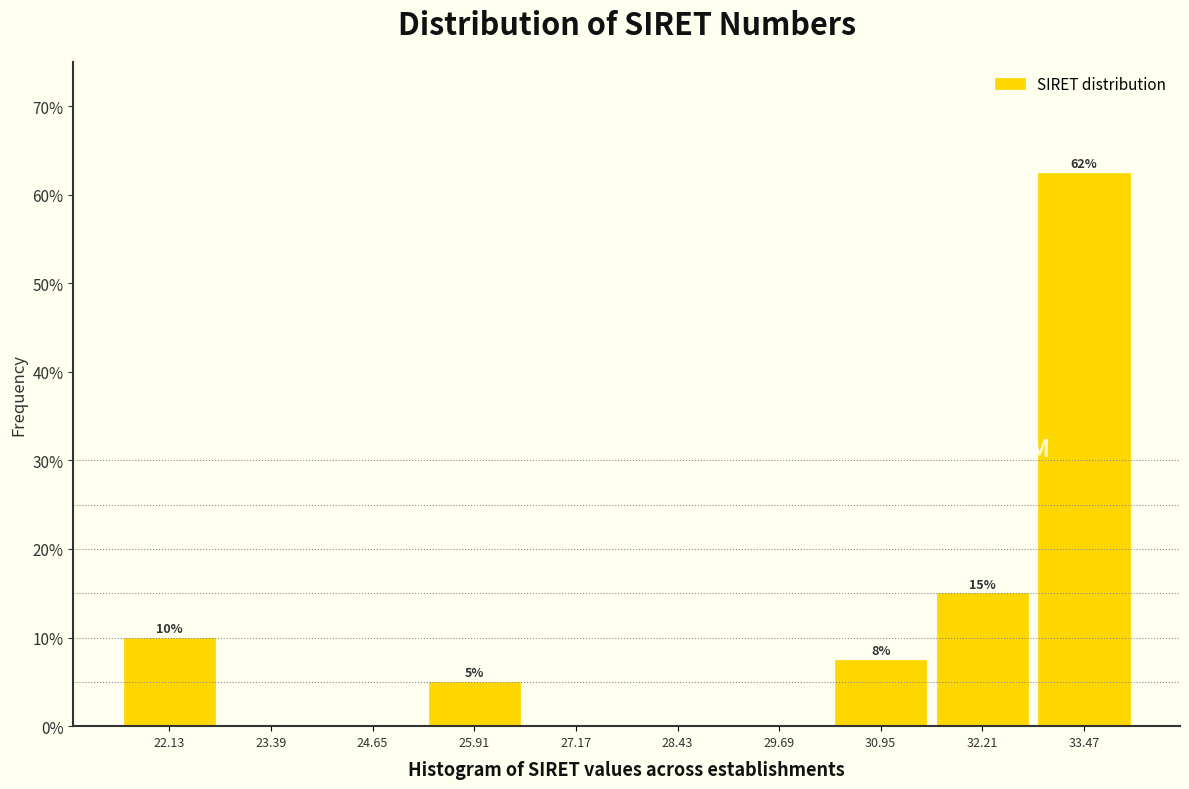

Which range on the x-axis has the tallest bar?

32.8 to 34.0